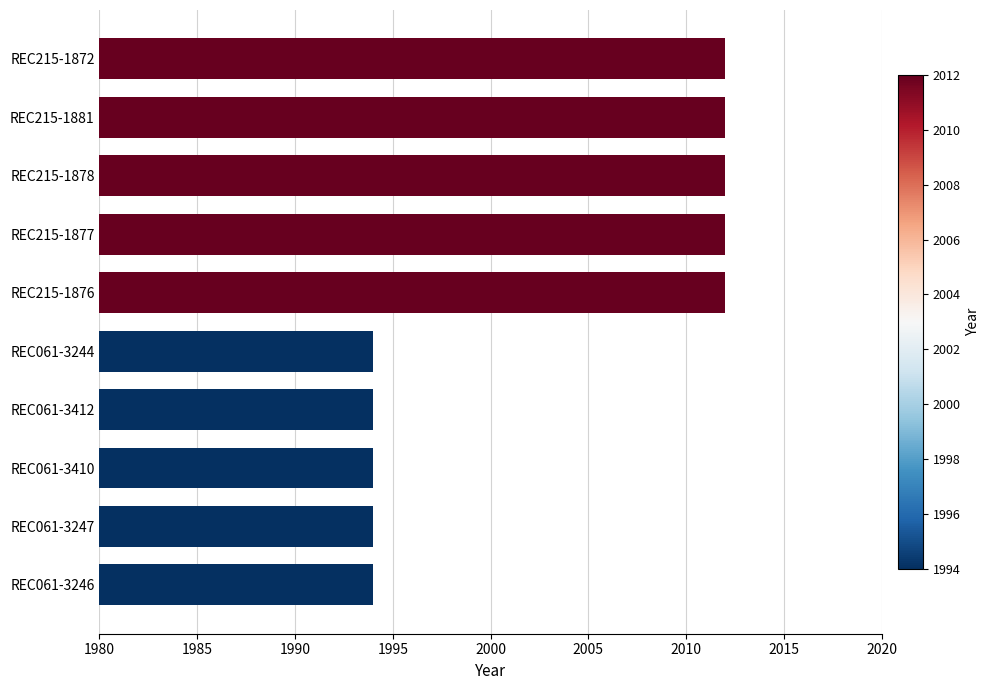

The chart shows a value of 1328 at REC215-1881. True or false?

False